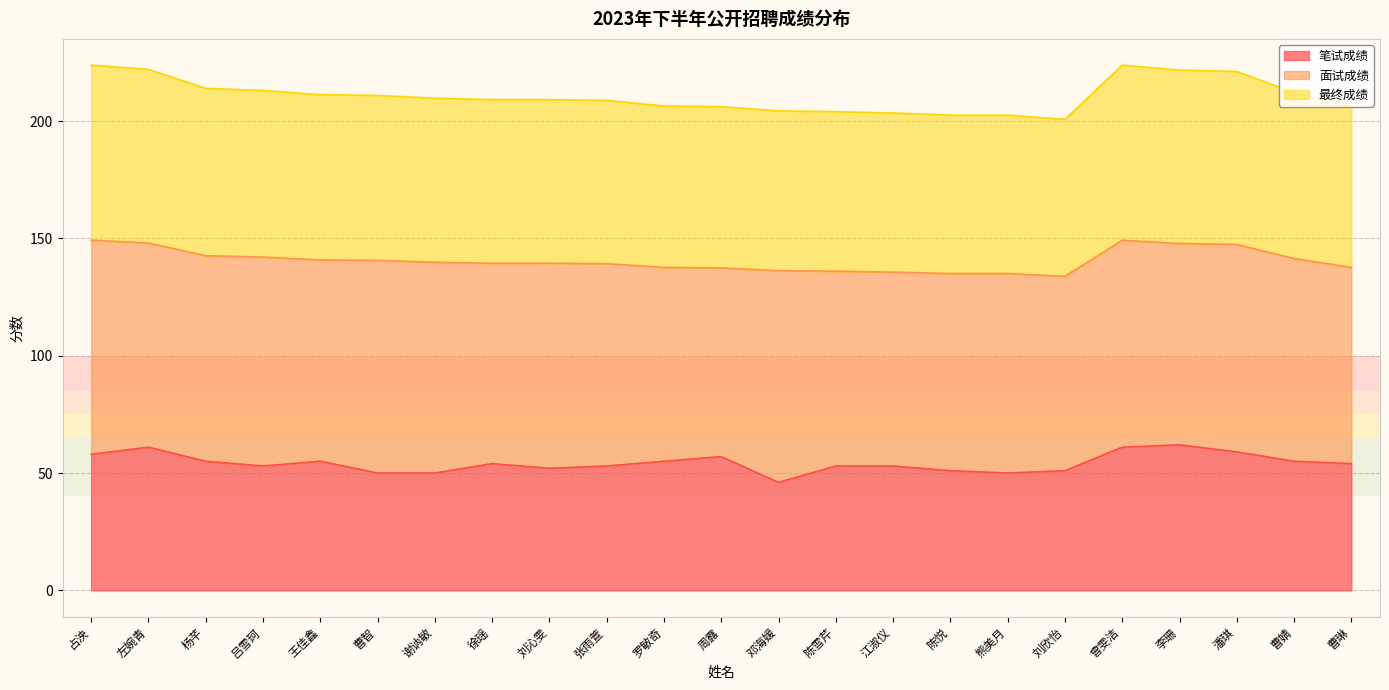

At how many categories does at least one series exceed 81?

23